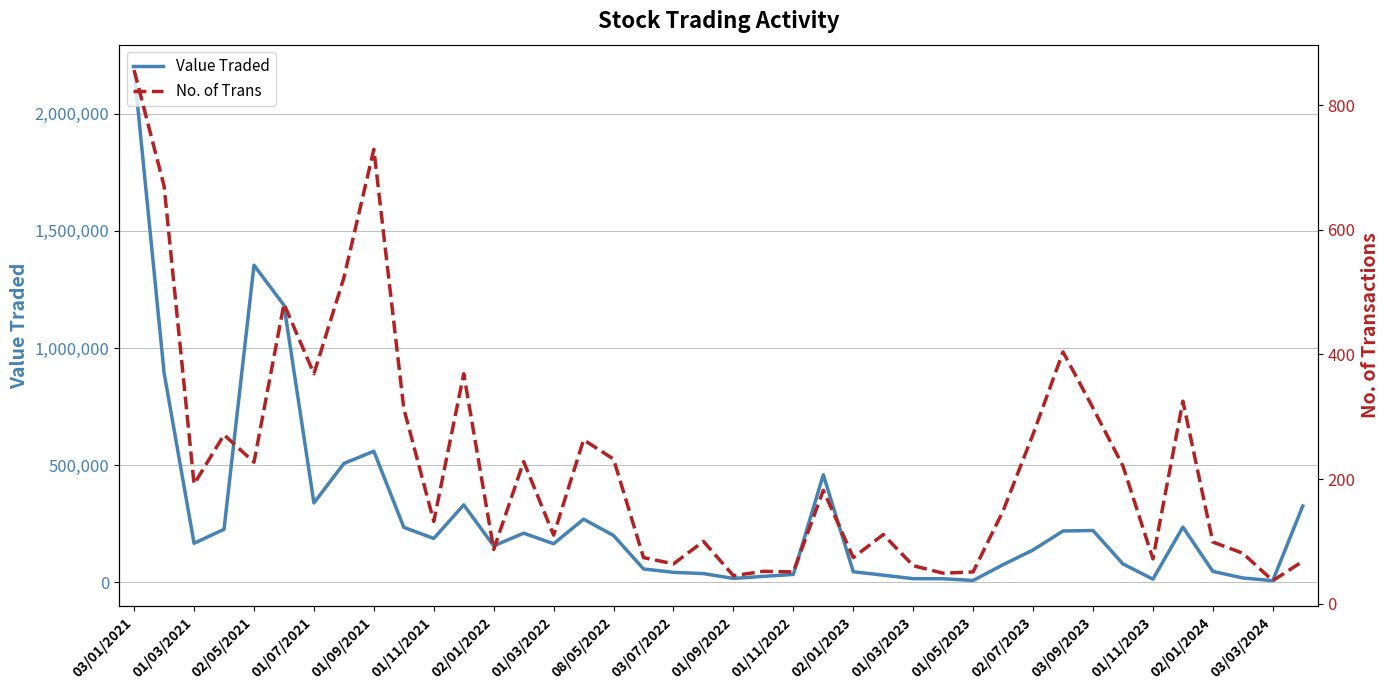

Which series has the largest range (max minus min)?

Value Traded